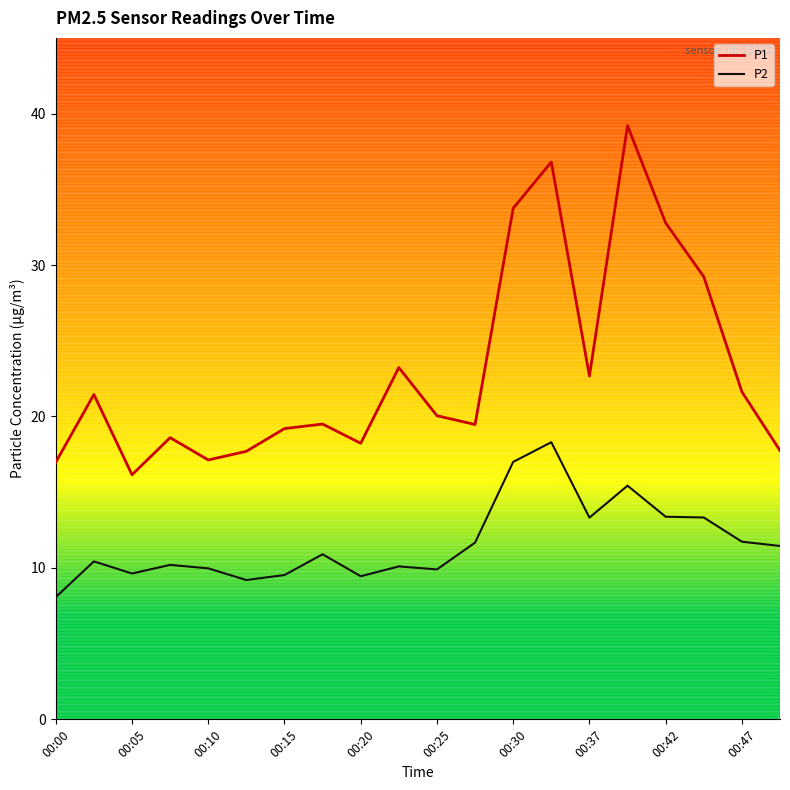

Rank the series by their average value, from lowest to highest.

P2, P1